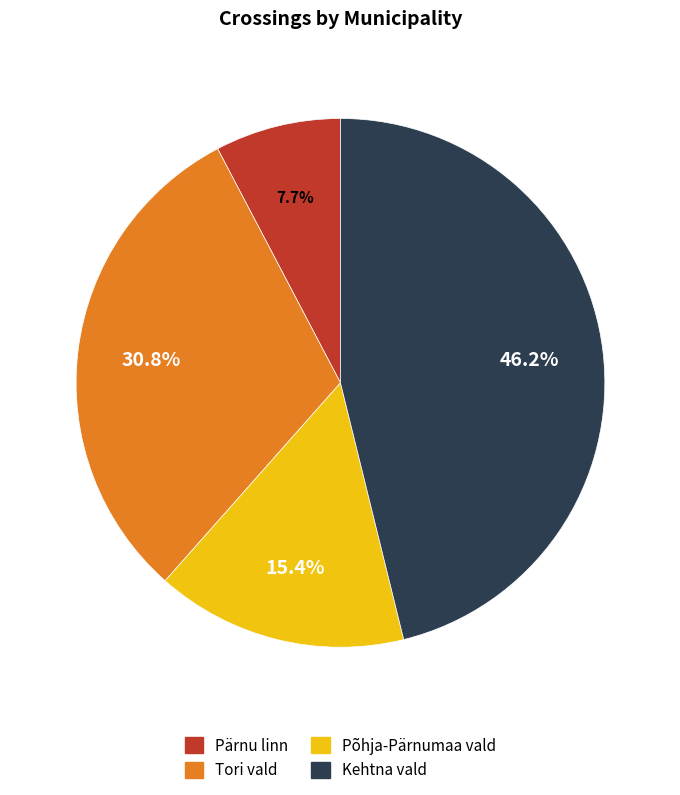

Is it true that Pärnu linn is 1% of the pie?

False